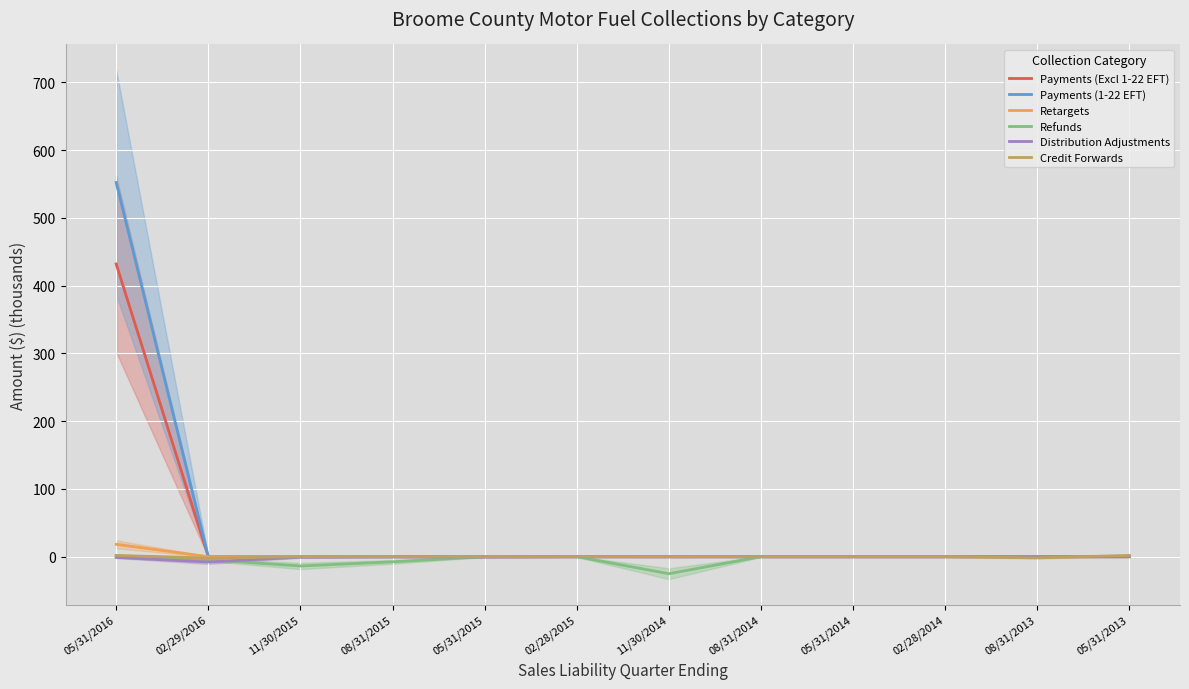

The Refunds series shows -3.9 at 08/31/2015. True or false?

False